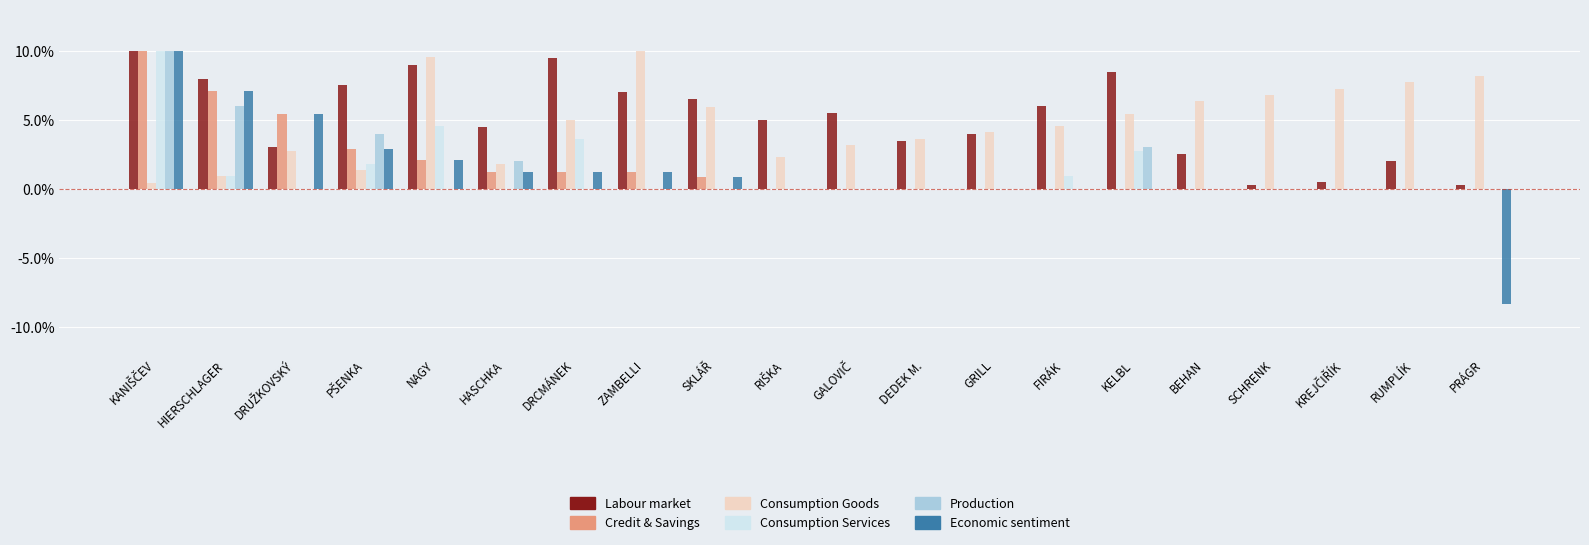

True or false: Production has a value of 0.8 at KELBL.

False